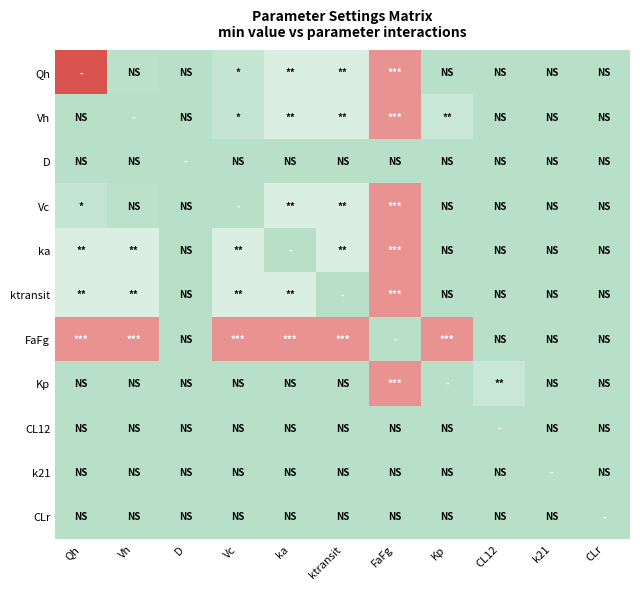

At which category is the sum across all series the highest?

FaFg